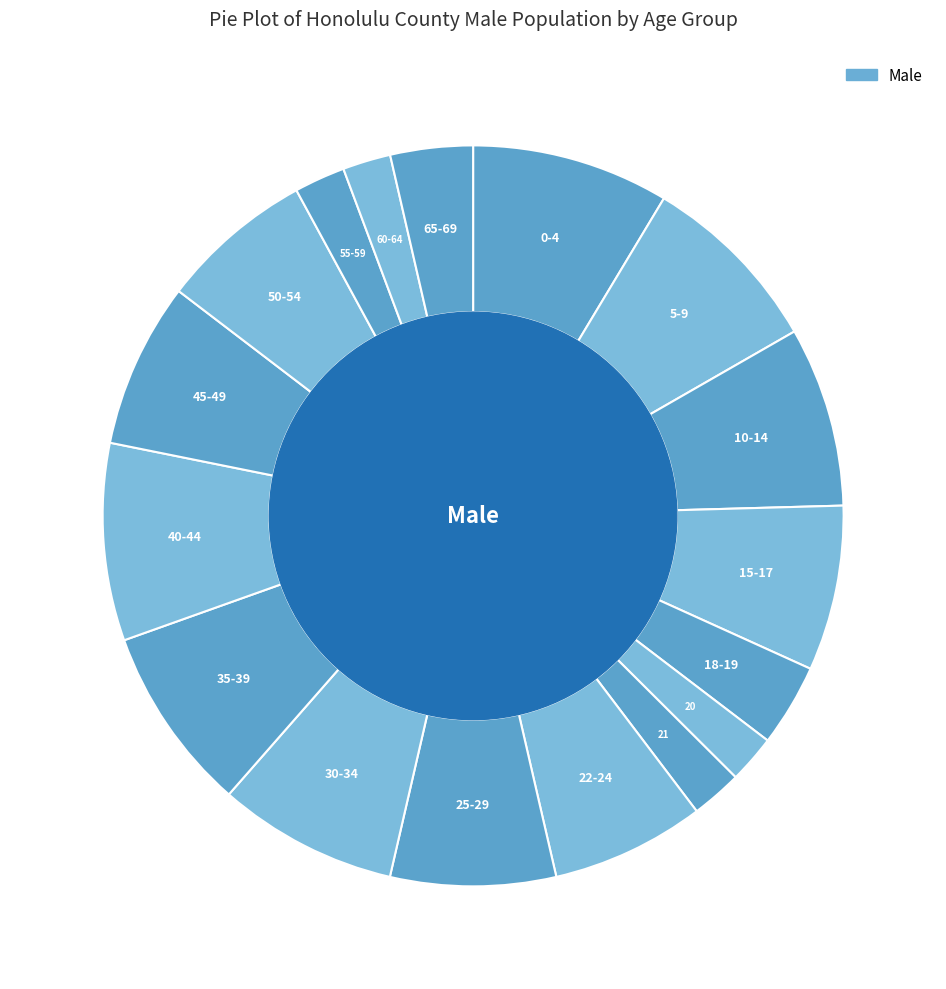

Which category has the smallest portion of the pie?

20 years